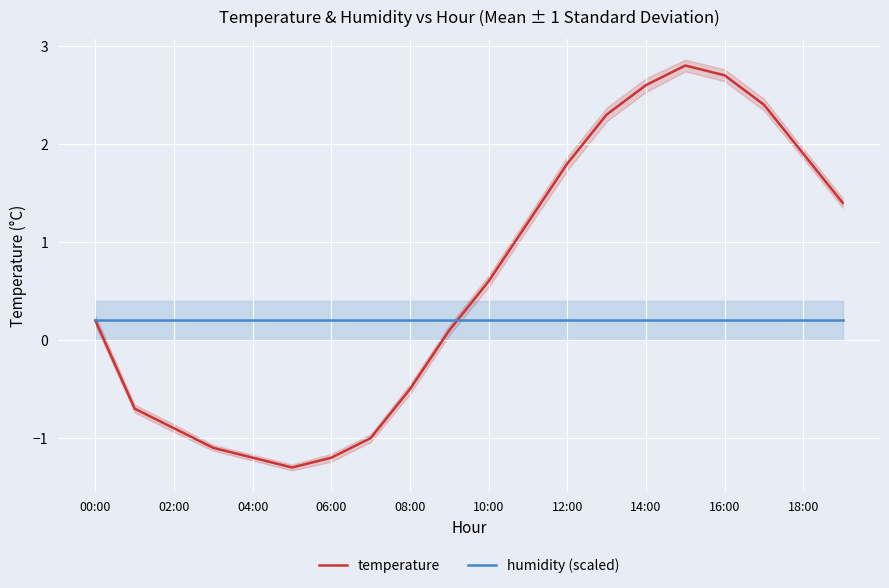

What is the minimum value shown in the chart?

-1.3